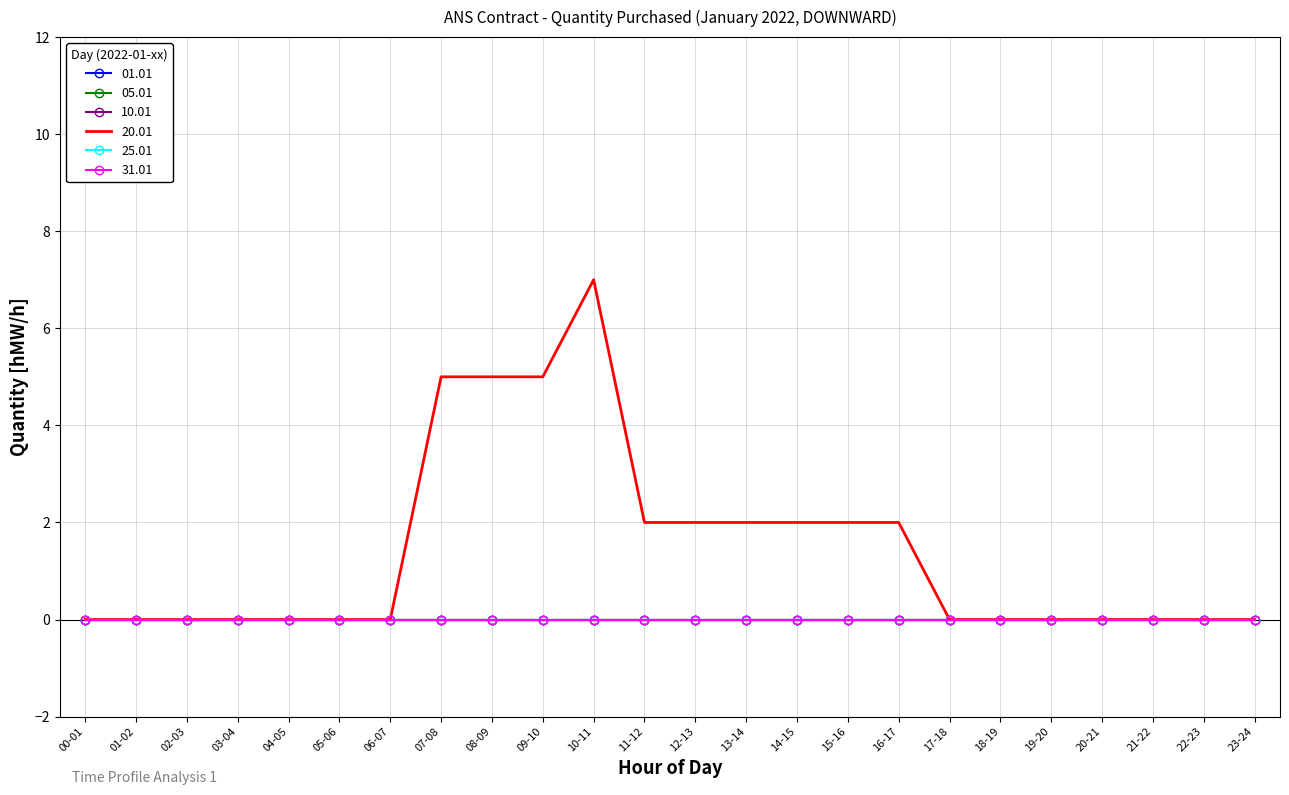

True or false: 31.01 and 25.01 intersect in this chart.

False